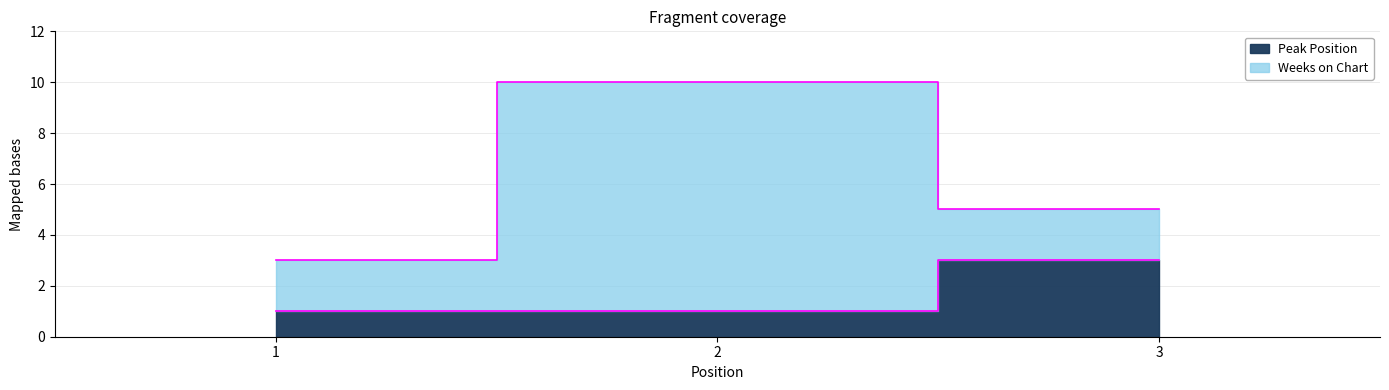

How many lines are shown in the chart?

1